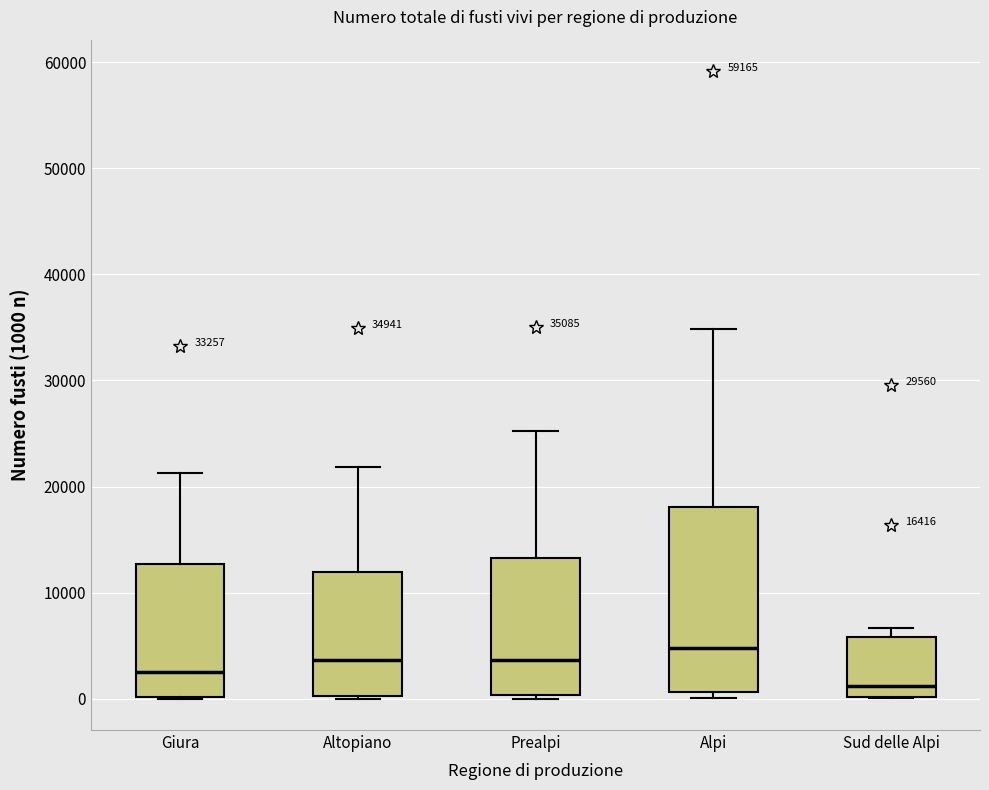

Which box has the lowest median line?

Sud delle Alpi